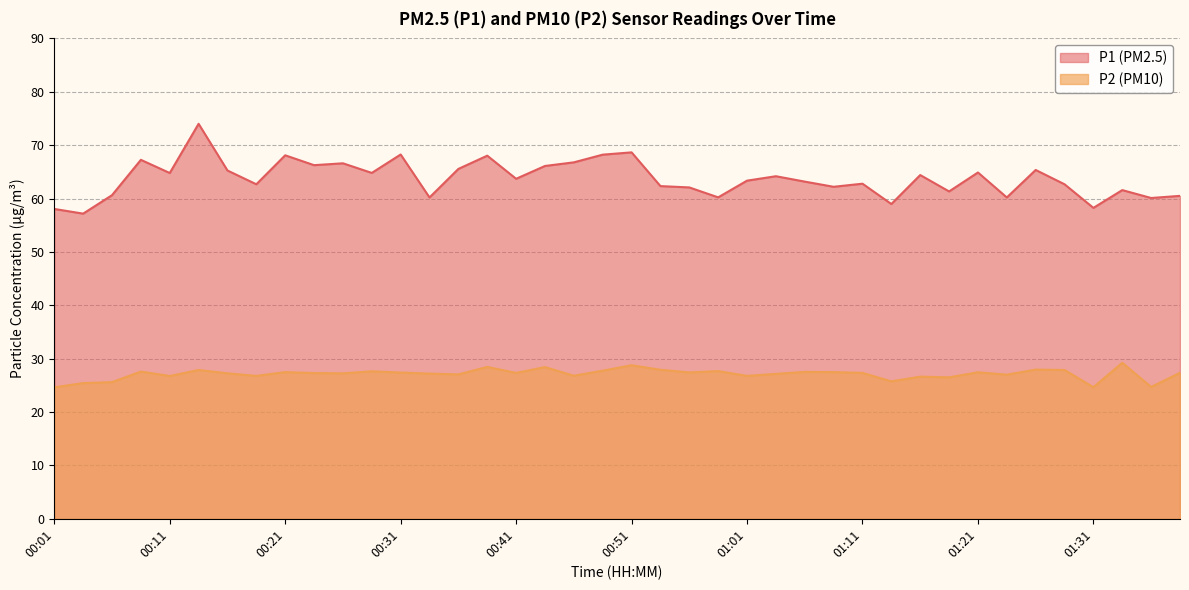

Reading right to left, extract all data points from this chart.

P1: 60.5	60.1	61.6	58.2	62.7	65.3	60.2	64.9	61.3	64.4	59.0	62.8	62.2	63.2	64.2	63.4	60.2	62.1	62.3	68.7	68.2	66.8	66.1	63.7	68.0	65.5	60.2	68.2	64.8	66.6	66.2	68.1	62.7	65.2	74.0	64.8	67.2	60.6	57.2	58.0
P2: 27.4	24.7	29.2	24.6	27.9	27.9	27.0	27.4	26.5	26.6	25.8	27.3	27.5	27.5	27.1	26.8	27.7	27.4	27.9	28.8	27.8	26.8	28.4	27.3	28.4	27.1	27.2	27.4	27.6	27.2	27.3	27.5	26.8	27.2	27.9	26.8	27.6	25.6	25.4	24.6